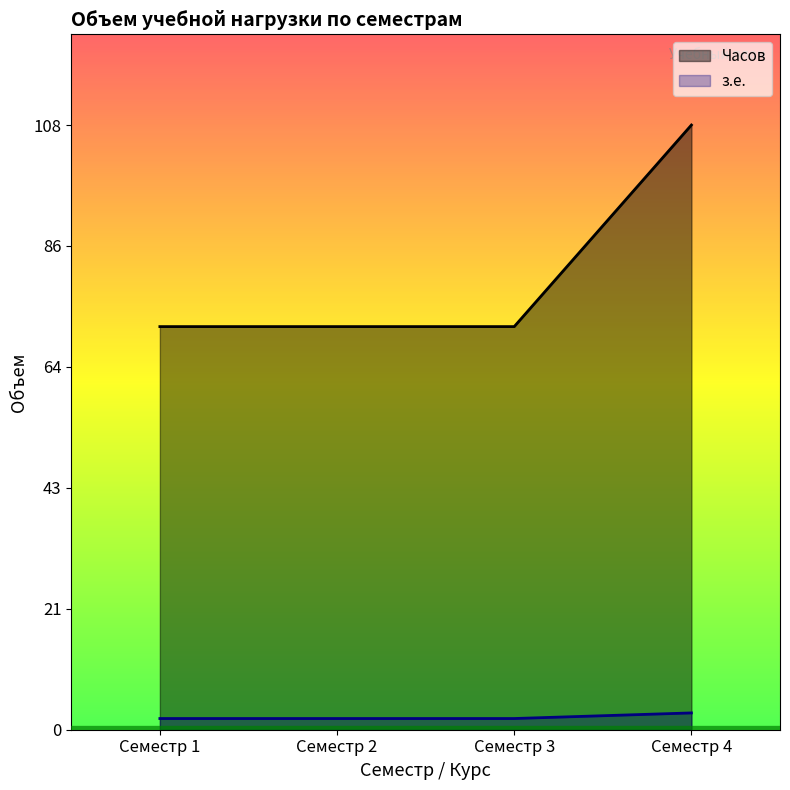

What is the difference between the highest and lowest values at Семестр 4?

105